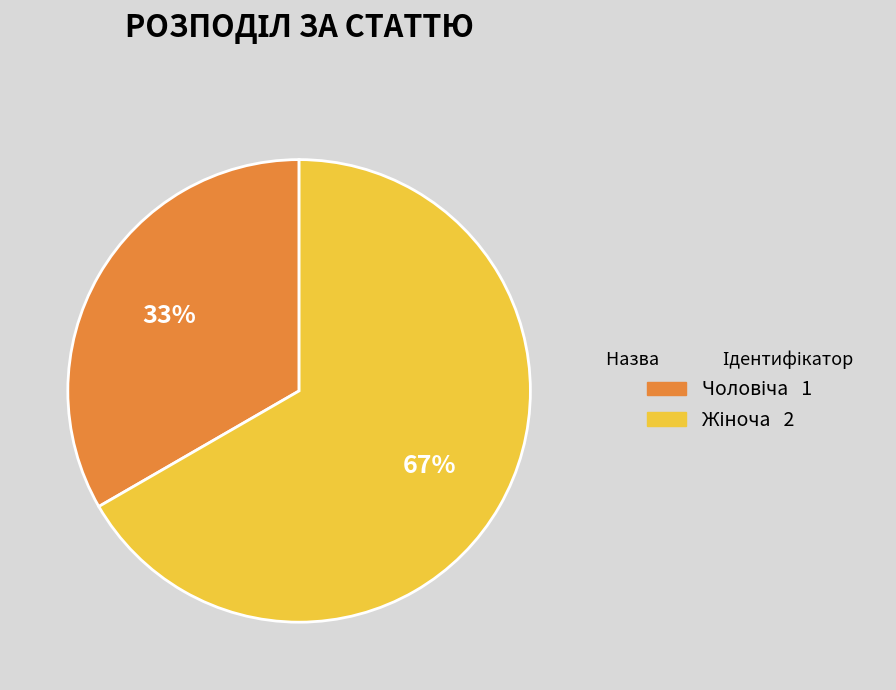

Is there any slice that represents more than half of the pie?

Yes